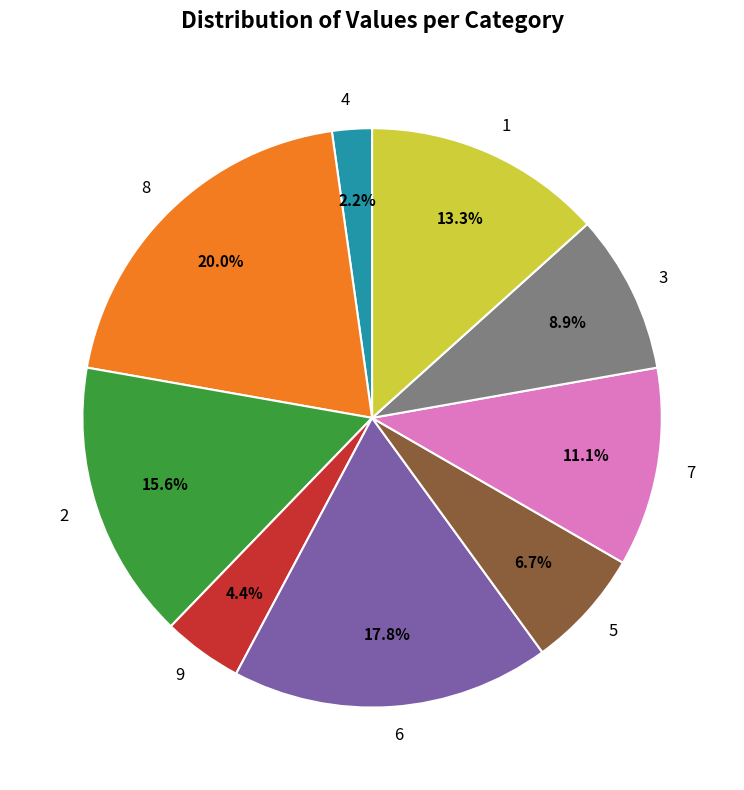

Rank the categories by value from highest to lowest.

8, 6, 2, 1, 7, 3, 5, 9, 4